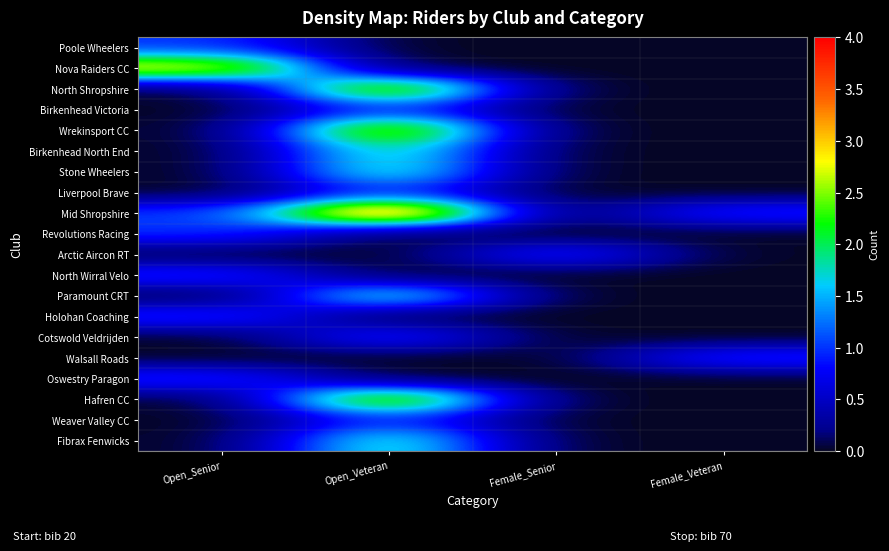

How many distinct data groups are displayed?

20